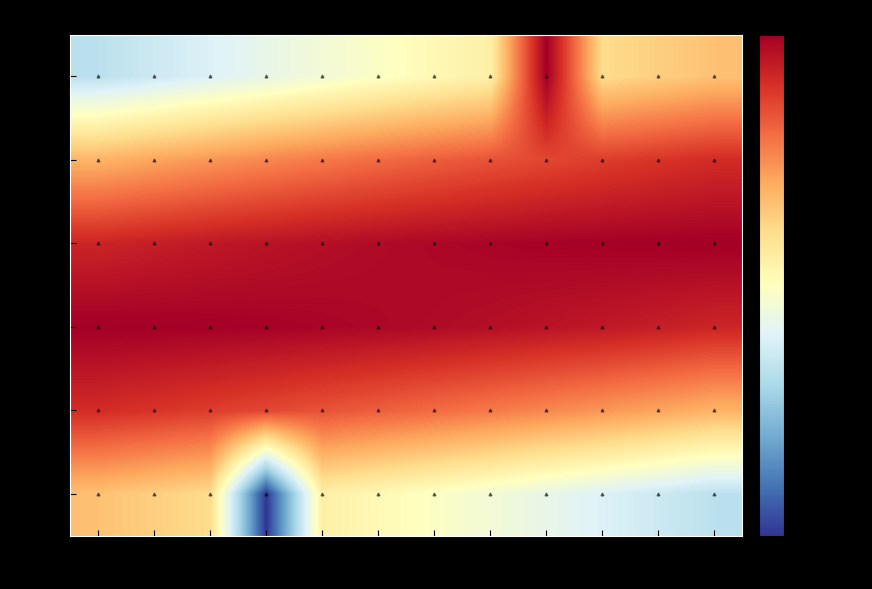

Which series has the widest spread of values?

2013